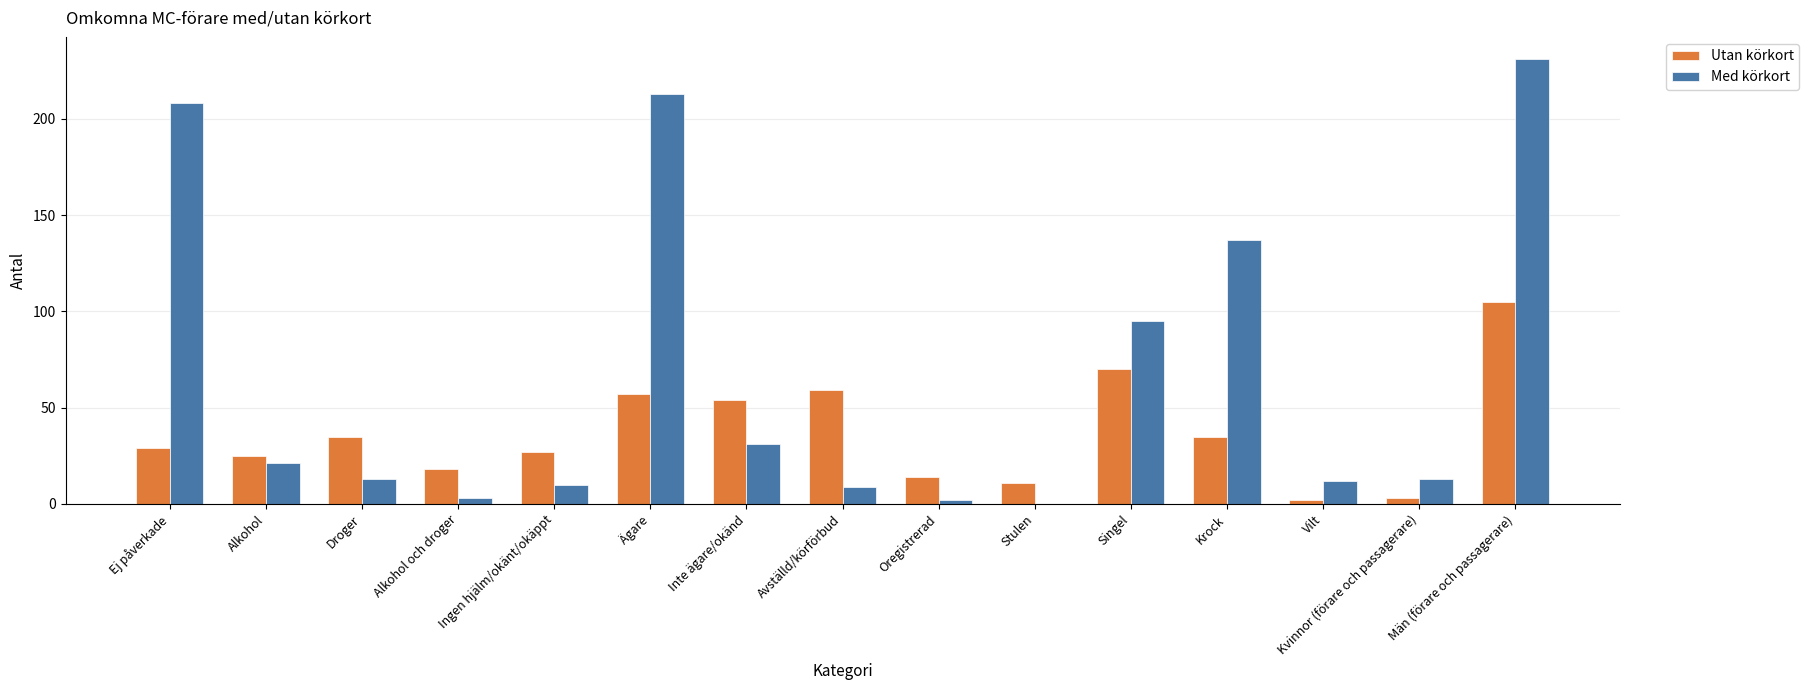

What is the total value across all series at Droger?

48